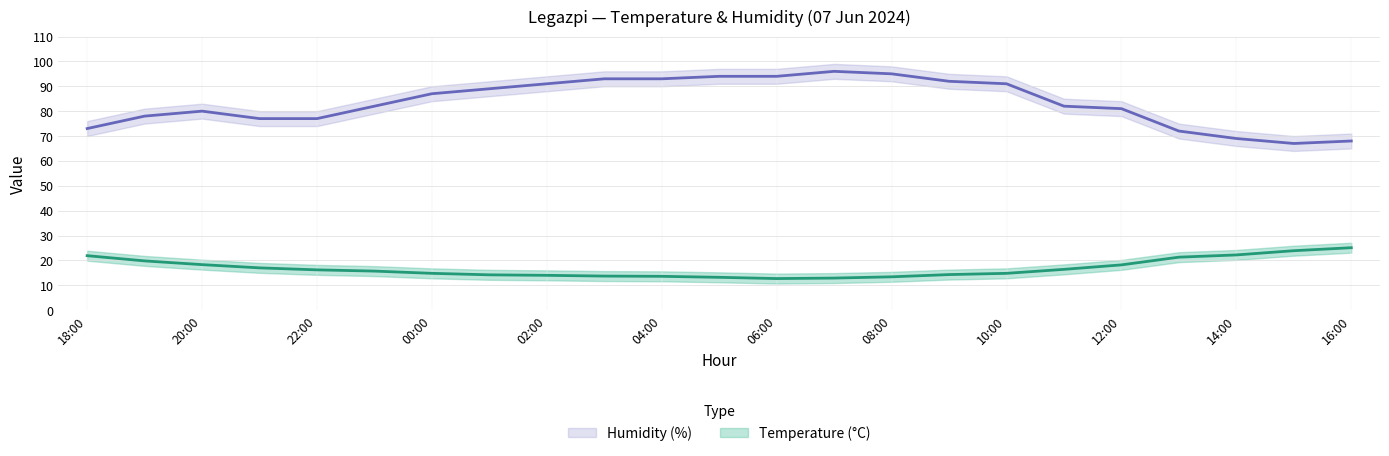

What is the difference between the Temperature (°C) values at 14:00 and 07:00?

9.3